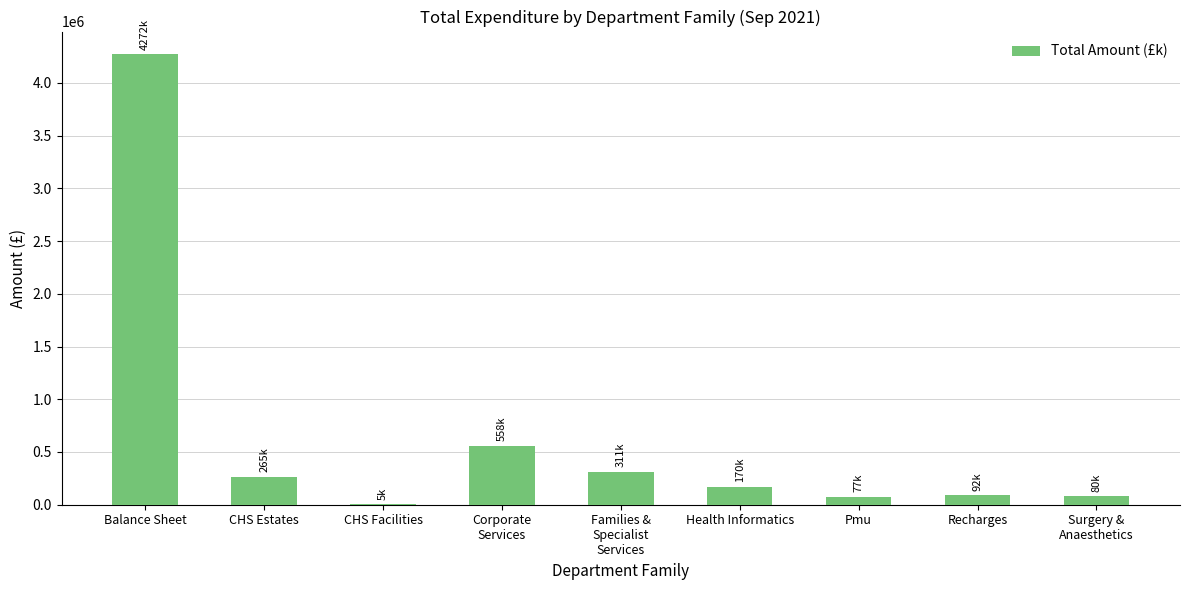

What is the sum of all values?

5830363.4